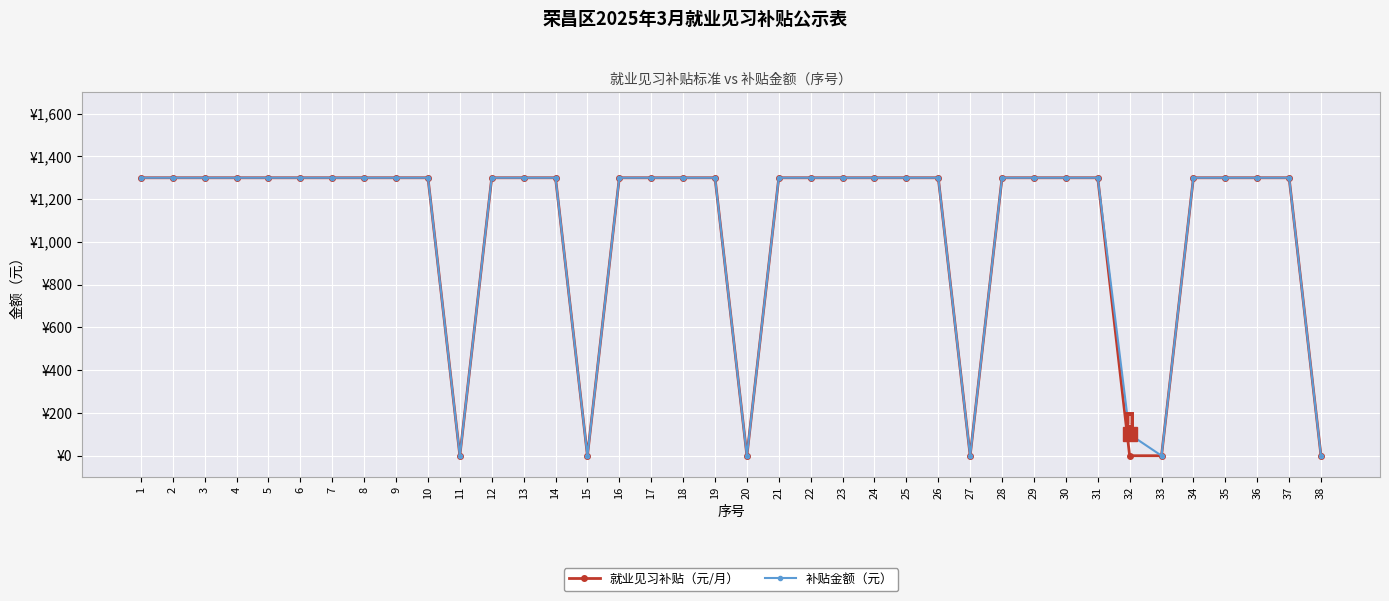

What are all the series names shown in the legend?

就业见习补贴（元/月）, 补贴金额（元）